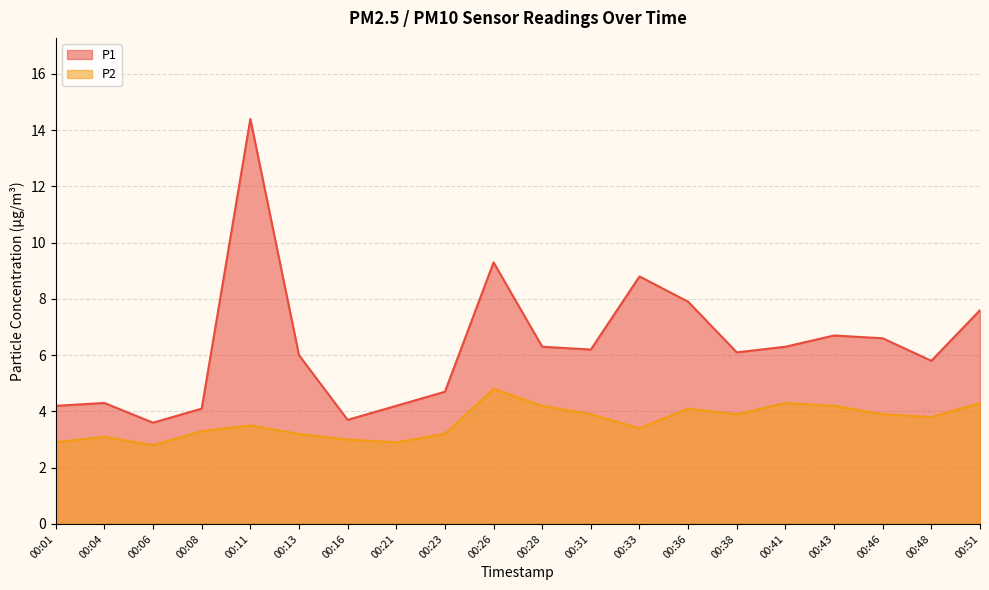

True or false: P1 and P2 cross at least once.

False